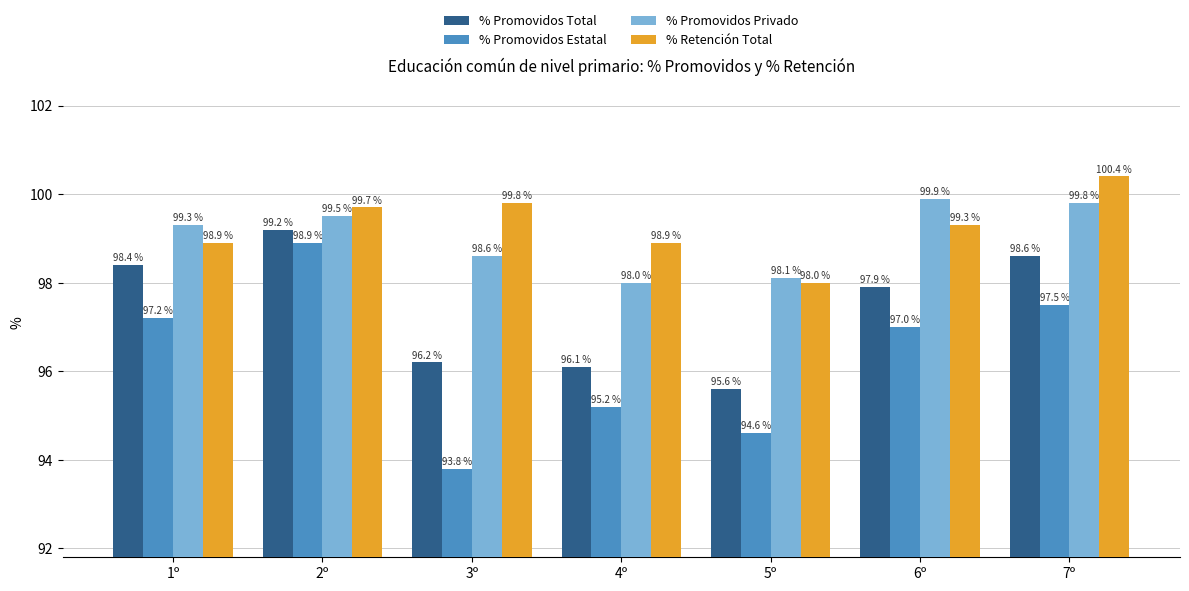

What is the value of the % Promovidos Privado bar at the 1st from the left?

99.3